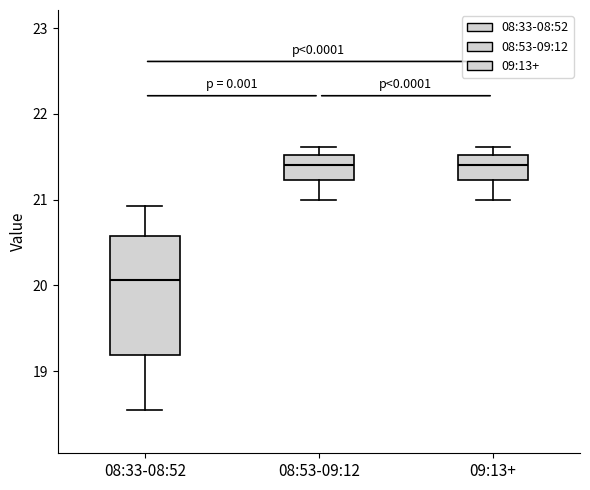

Reading left to right, transcribe this box plot: for each box, give where its median line is, the range the box spans, and where its two whiskers end, as read against the y-axis. The values are not printed on the chart, so give them approximately, as read against the axis.

08:33-08:52: median 20.1, box 19.2 to 20.6, whiskers 18.5 to 20.9
08:53-09:12: median 21.4, box 21.2 to 21.5, whiskers 21.0 to 21.6
09:13+: median 21.4, box 21.2 to 21.5, whiskers 21.0 to 21.6